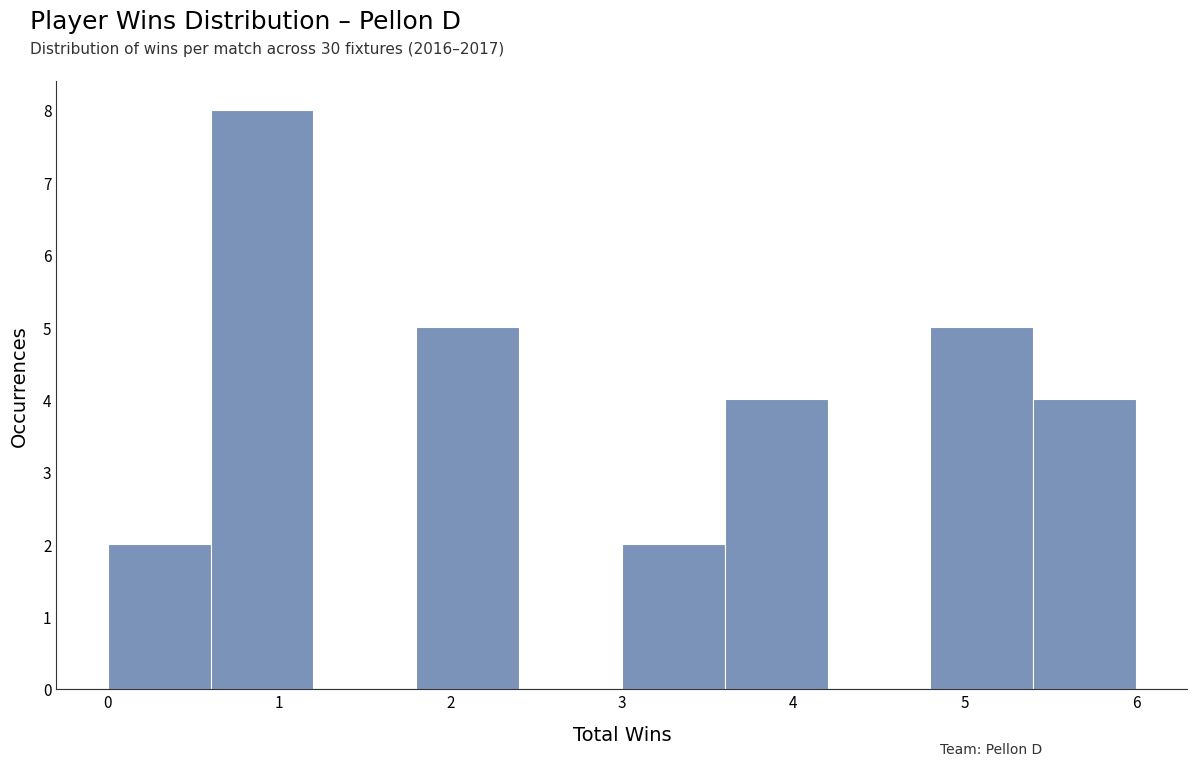

Reading left to right, transcribe this chart: for each bar, give the range it covers on the x-axis and its height. The values are not printed on the chart, so give them approximately, as read against the axis.

0.0 to 0.6: 2
0.6 to 1.2: 8
1.2 to 1.8: 0
1.8 to 2.4: 5
2.4 to 3.0: 0
3.0 to 3.6: 2
3.6 to 4.2: 4
4.2 to 4.8: 0
4.8 to 5.4: 5
5.4 to 6.0: 4